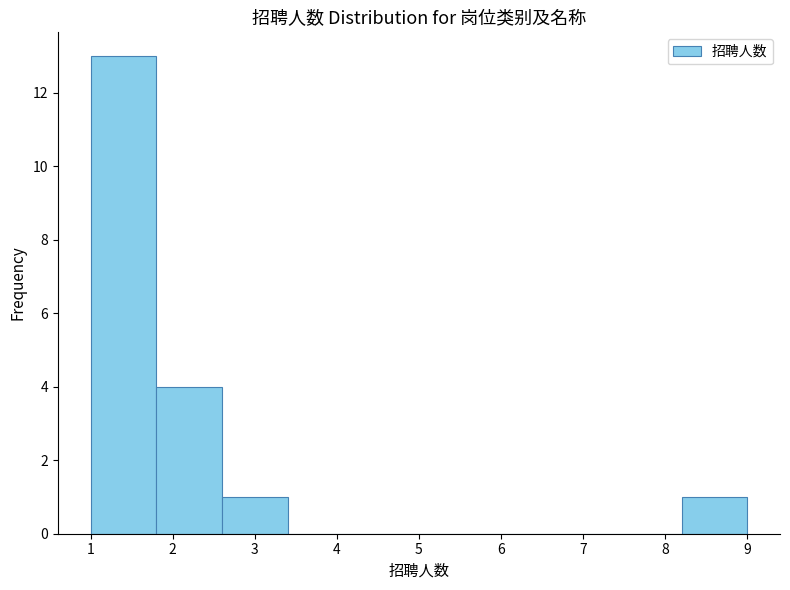

What is the height of the bar covering 8.2 to 9.0 on the x-axis? The values are not printed on the chart, so give them approximately, as read against the axis.

1